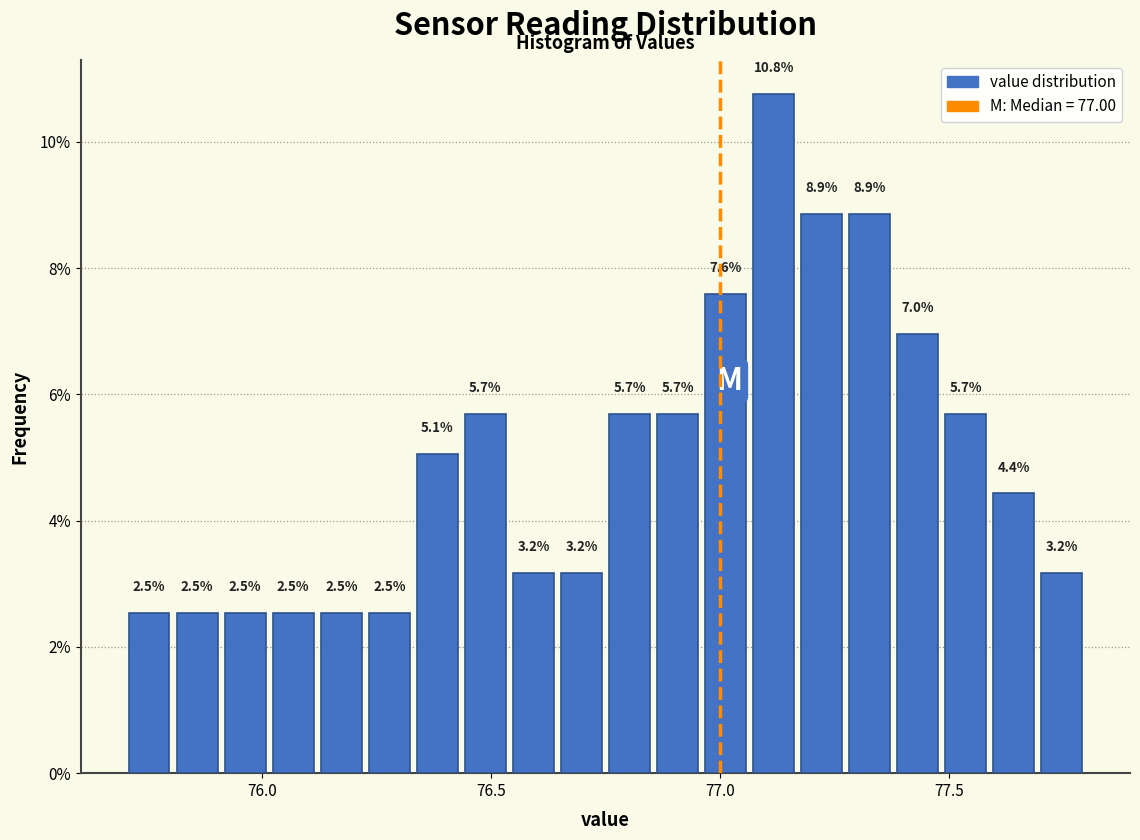

Around what value on the x-axis is the tallest bar? Give the approximate position of its centre, as read against the axis.

77.10